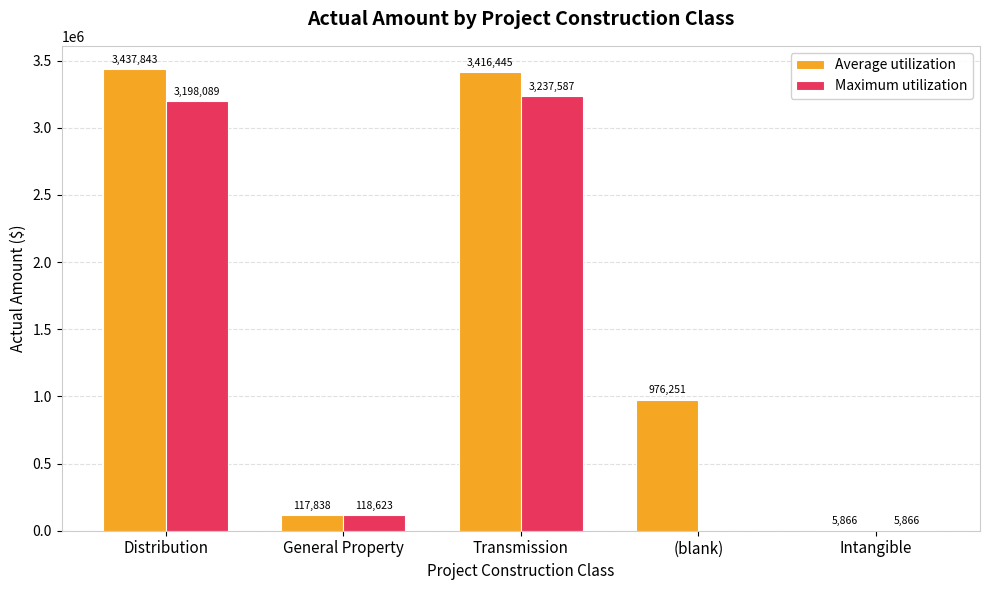

Which series changed the most between (blank) and Intangible?

Average utilization